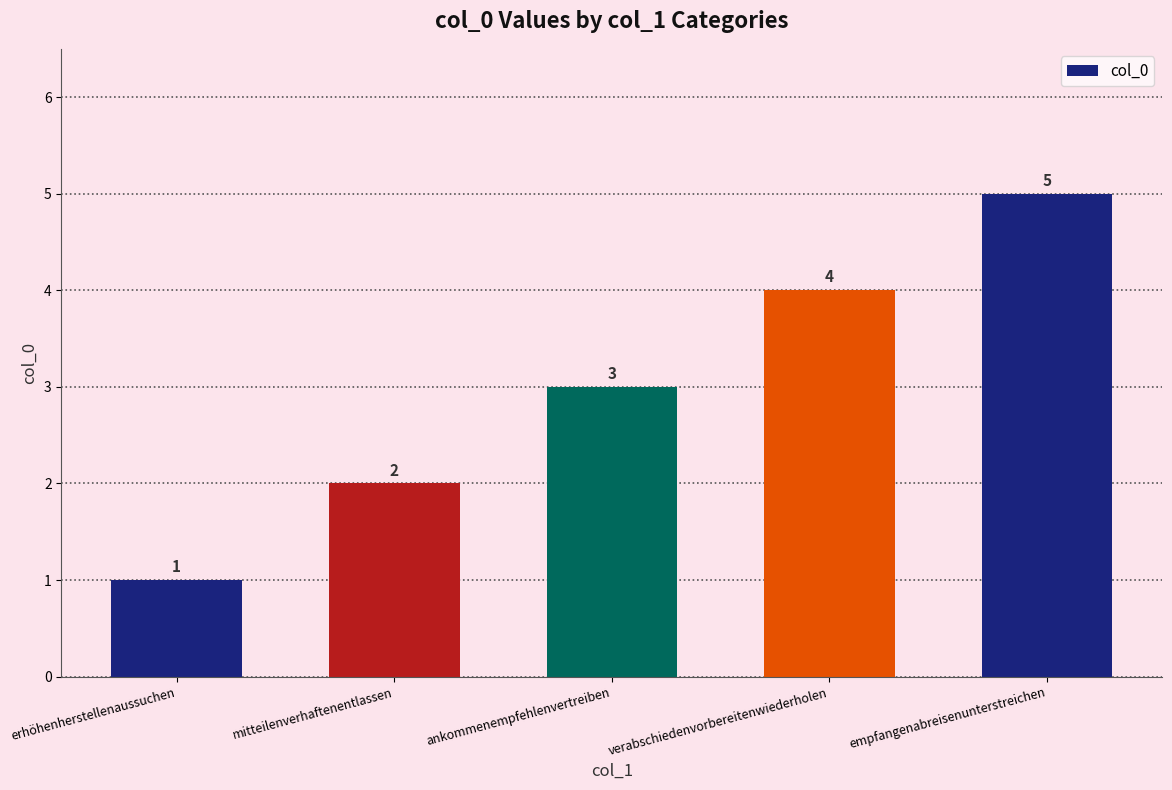

What is the change in value from verabschiedenvorbereitenwiederholen to empfangenabreisenunterstreichen?

+1